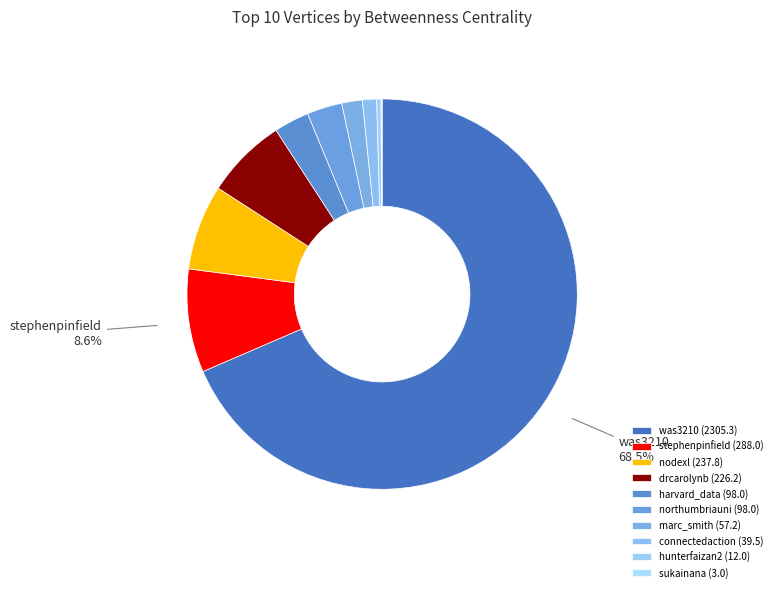

What is the change in value from harvard_data to sukainana?

-95.0